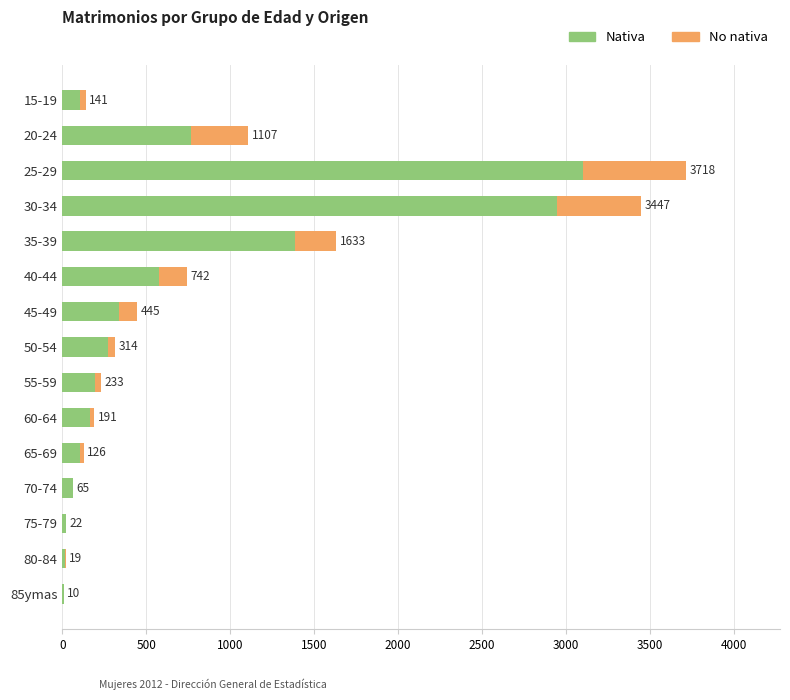

What is the difference between the maximum and minimum values in the No nativa series?

617